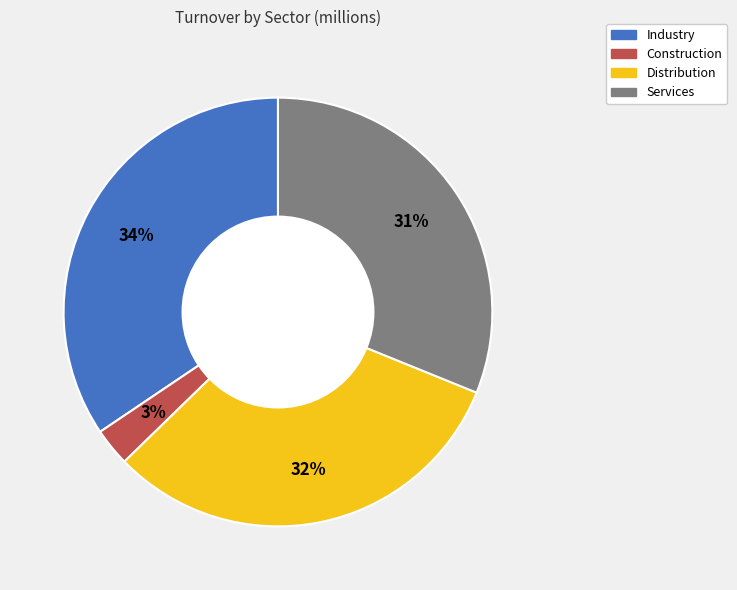

Which slice is the smallest?

Construction